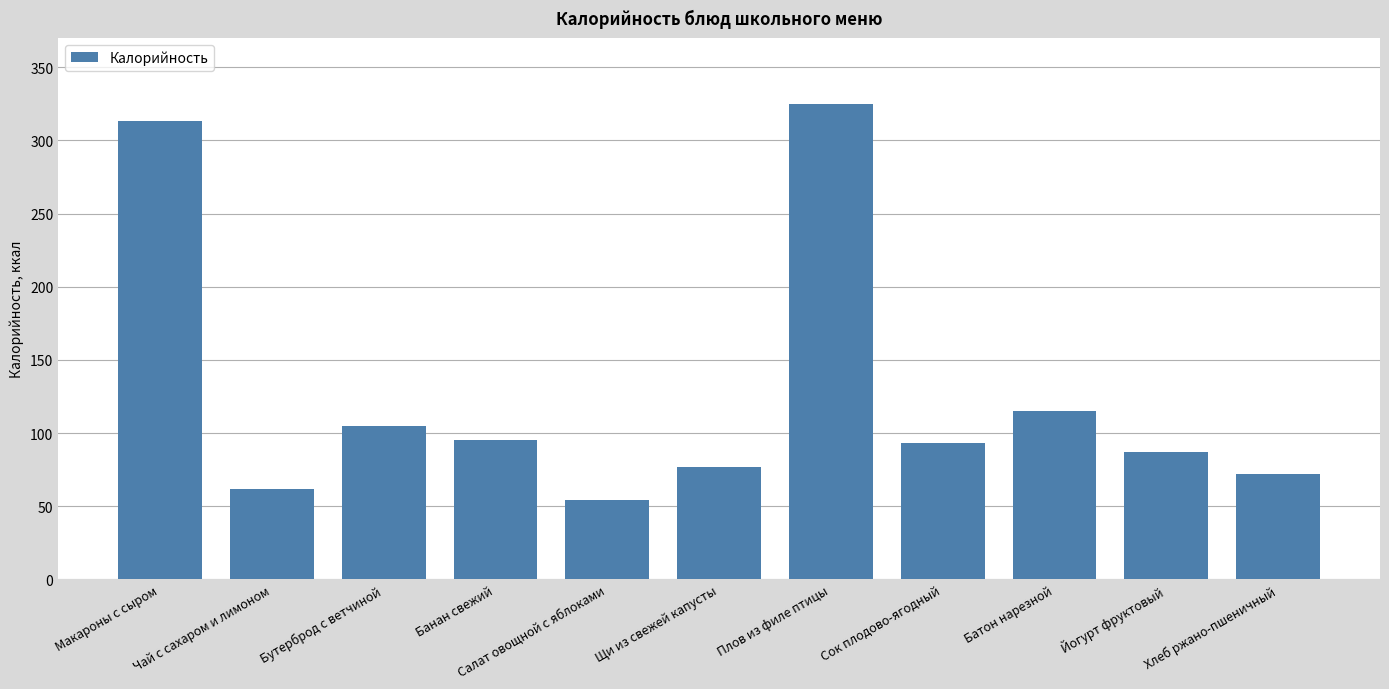

What is the maximum value shown in the chart?

325